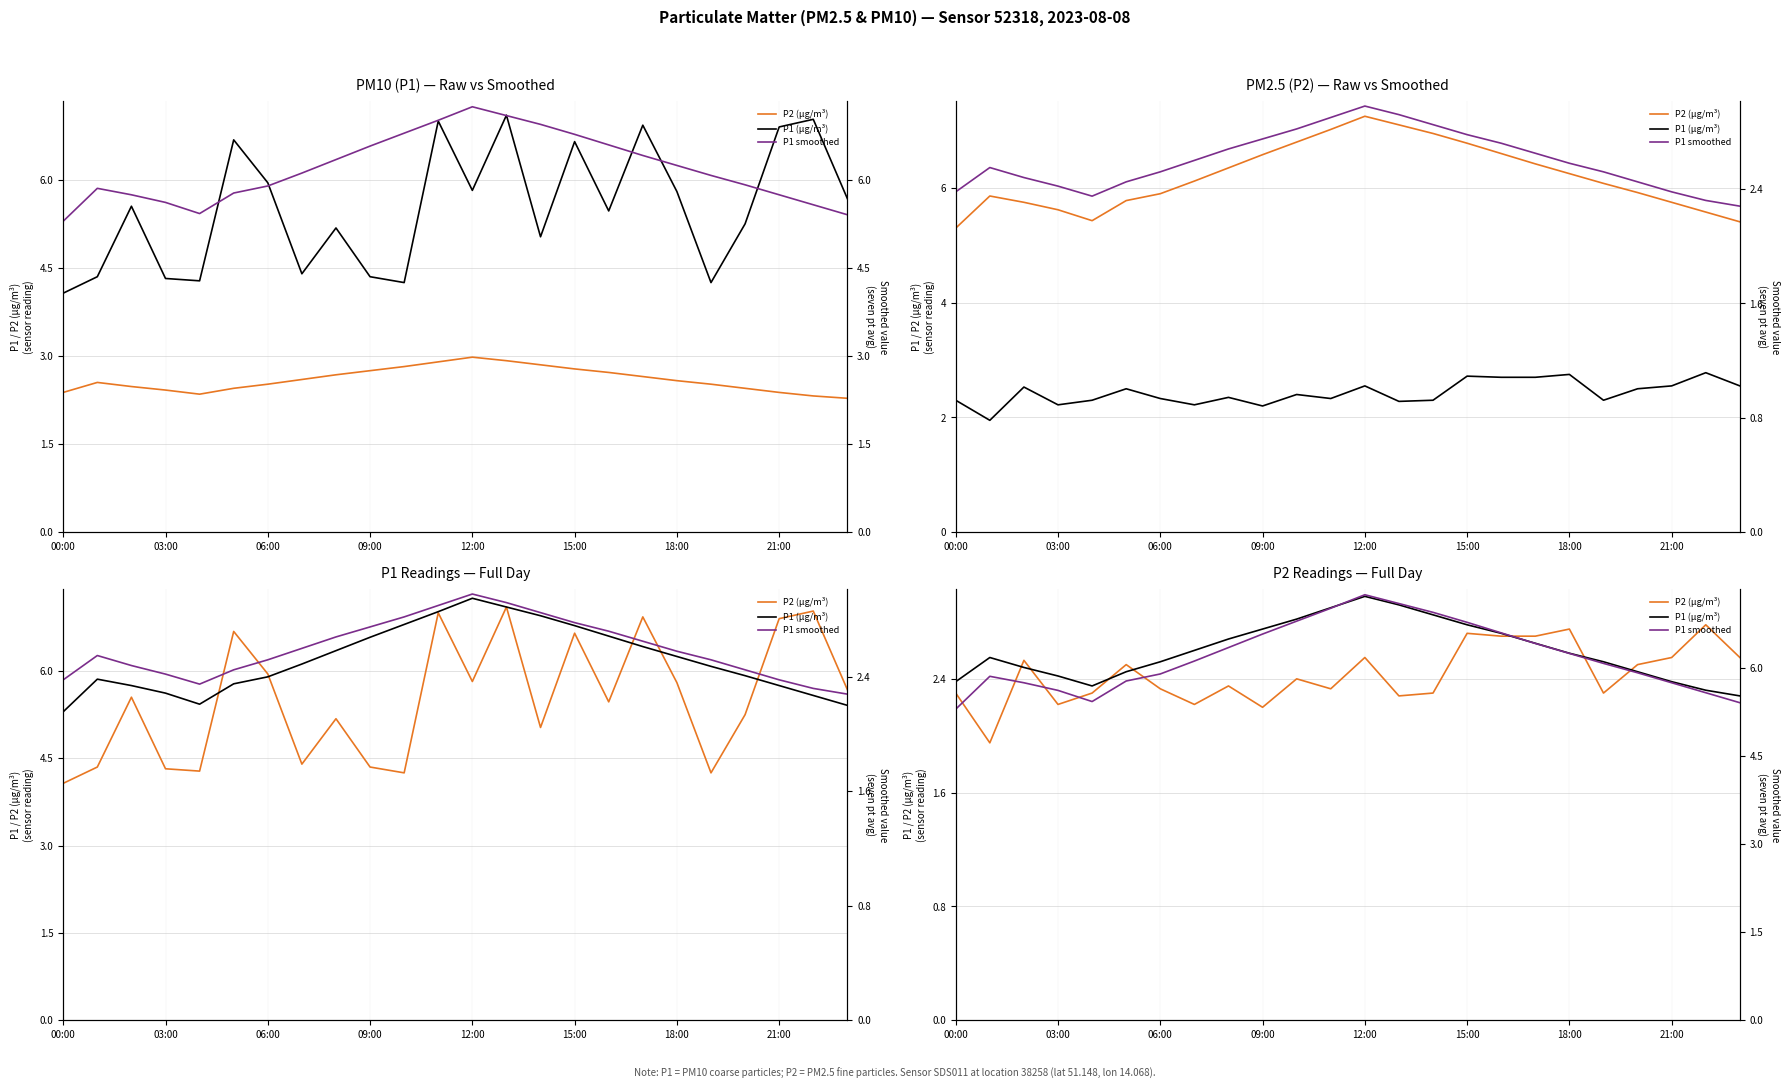

What is the spread (max minus min) of values at 20?

3.5